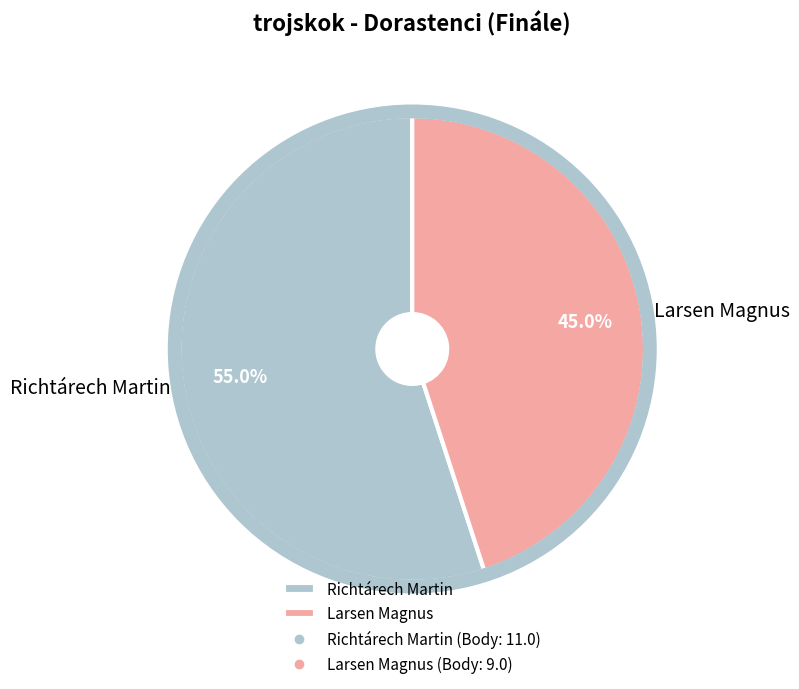

Combined, do Larsen Magnus and Richtárech Martin account for over 50%?

Yes